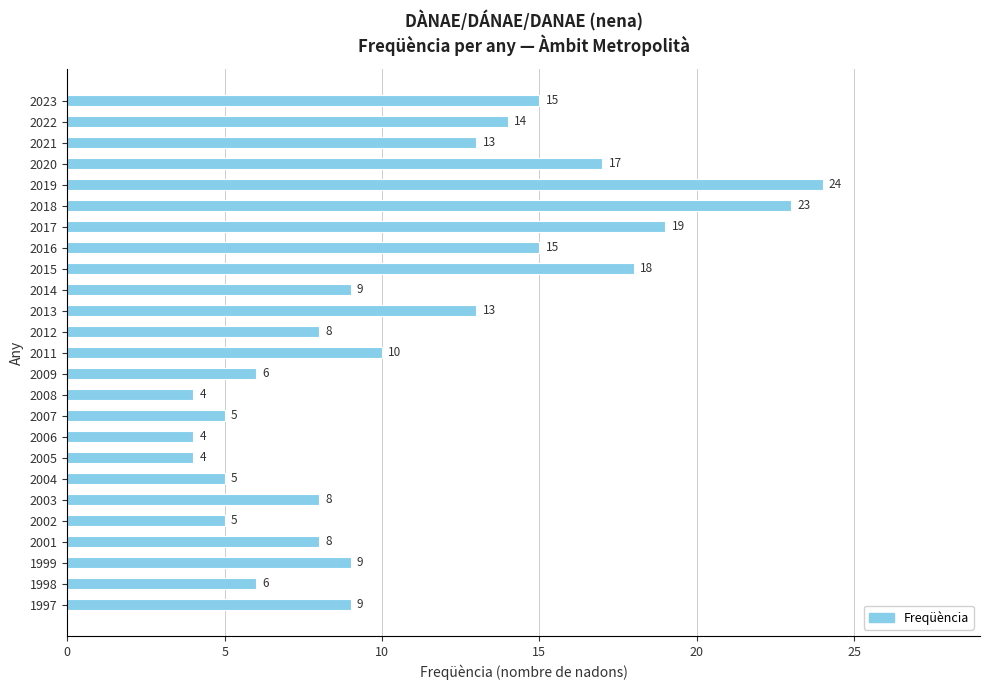

Reading bottom to top, transcribe all the data shown in this chart.

9	6	9	8	5	8	5	4	4	5	4	6	10	8	13	9	18	15	19	23	24	17	13	14	15